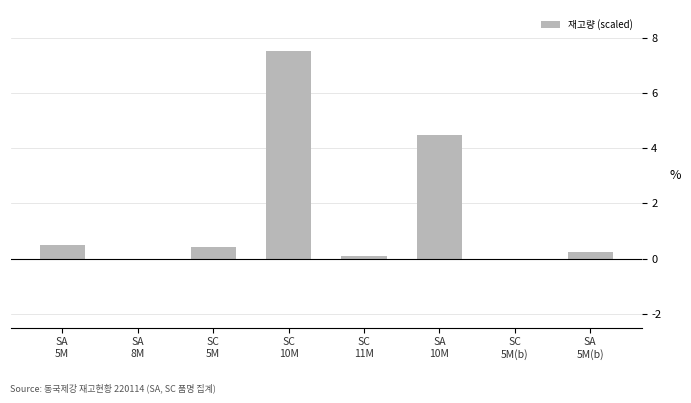

What is the greatest value displayed?

7.5